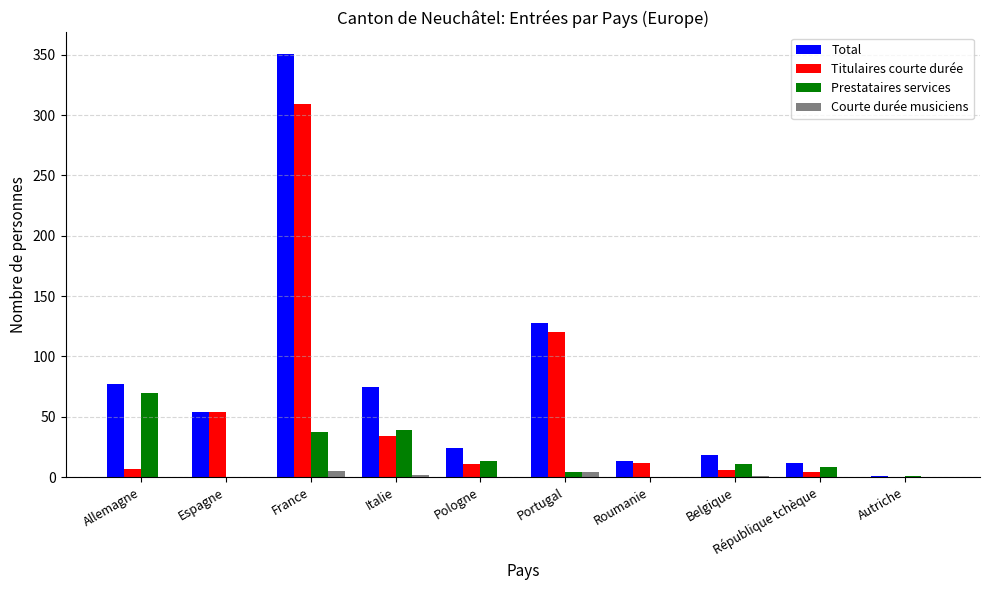

At which category is the sum across all series the highest?

France